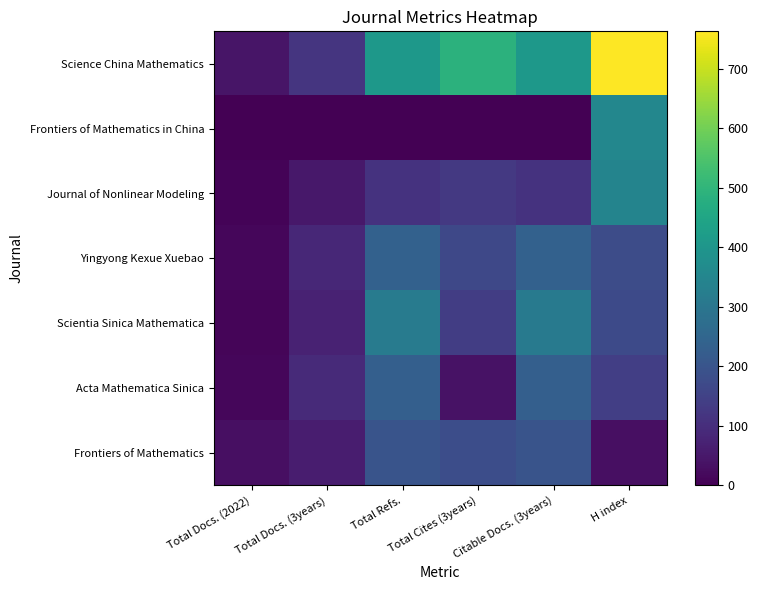

At which category is the sum across all series the highest?

H index